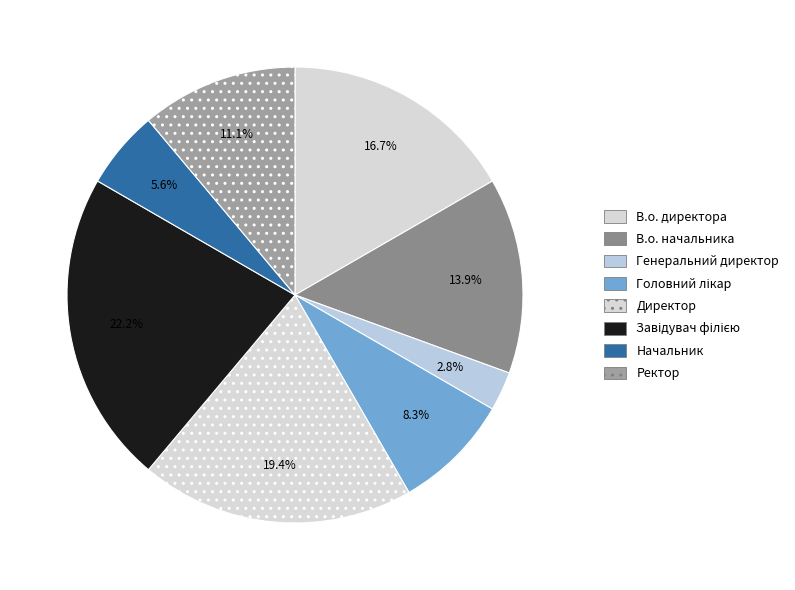

What portion of the pie excludes В.о. директора?

83.3%